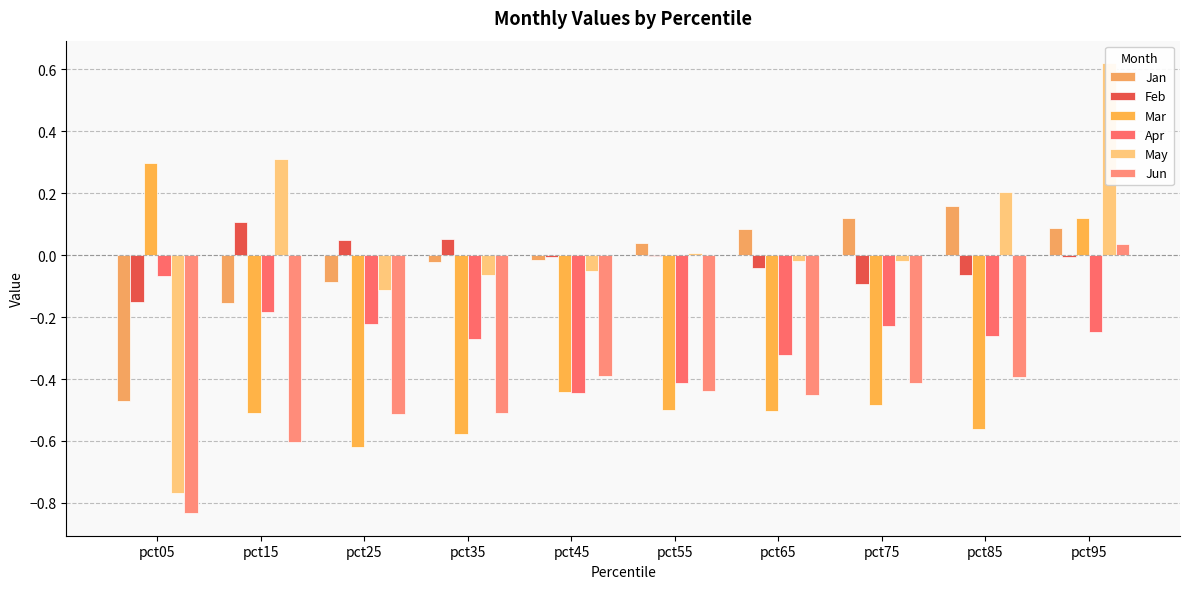

How many groups of bars are there?

10